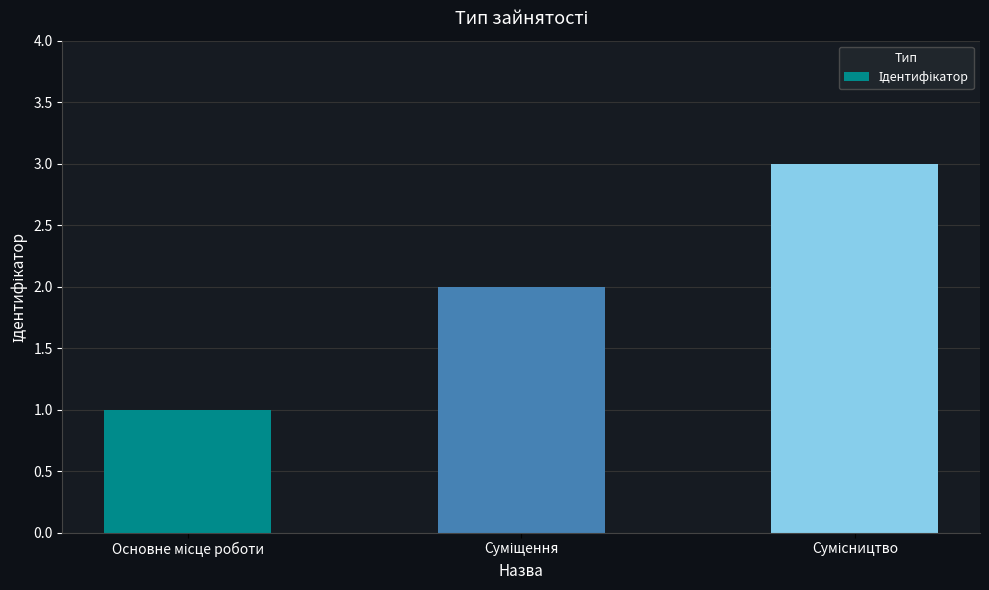

What is the average value?

2